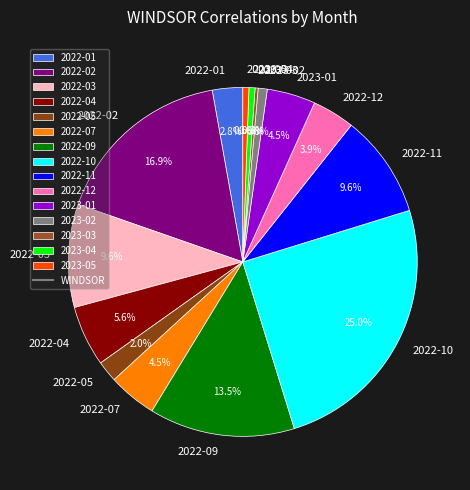

What portion of the pie excludes 2022-04?

94.4%